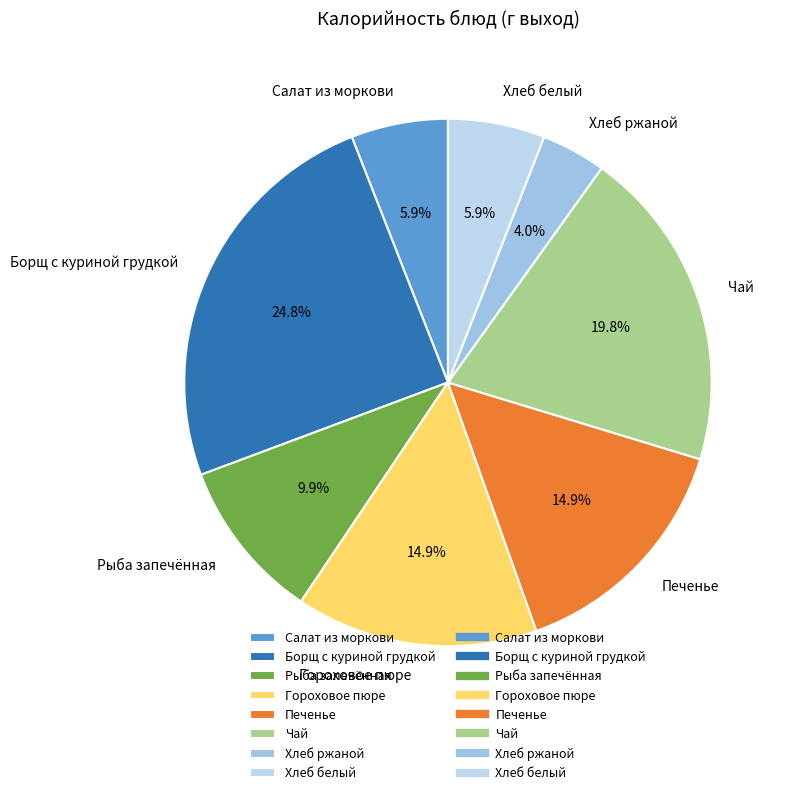

To the nearest percent, what portion does Борщ с куриной грудкой represent?

25%